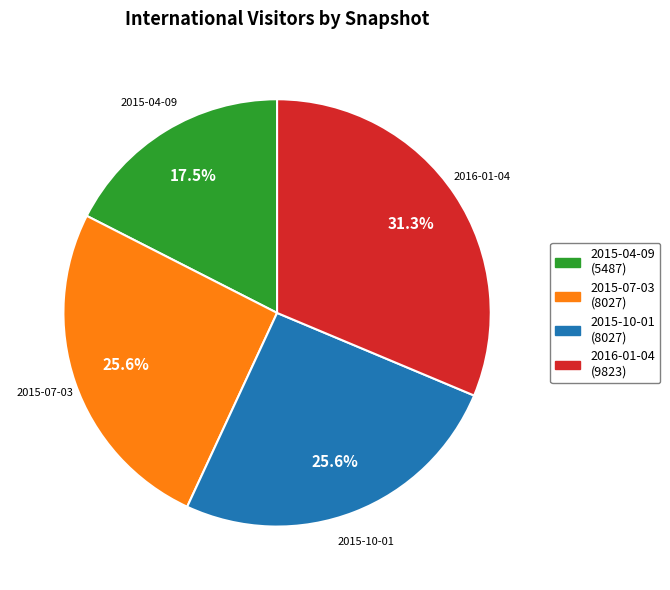

Is there a majority slice in this chart?

No